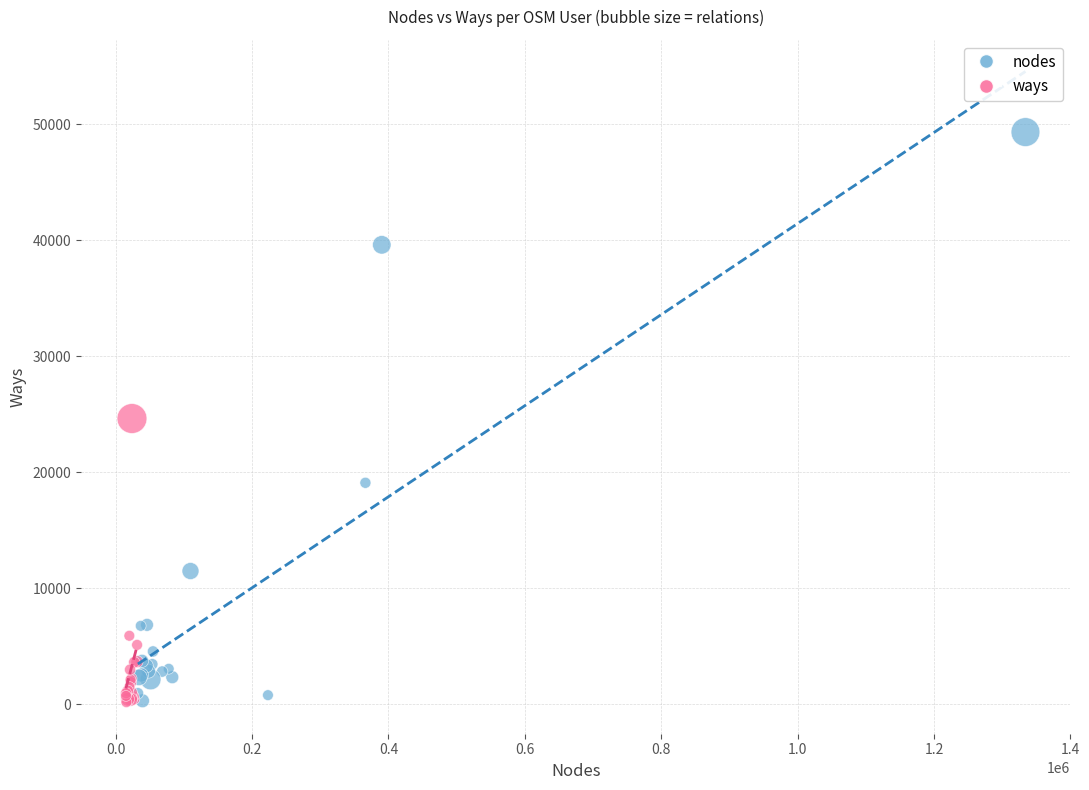

Which series contains the highest Y value?

nodes